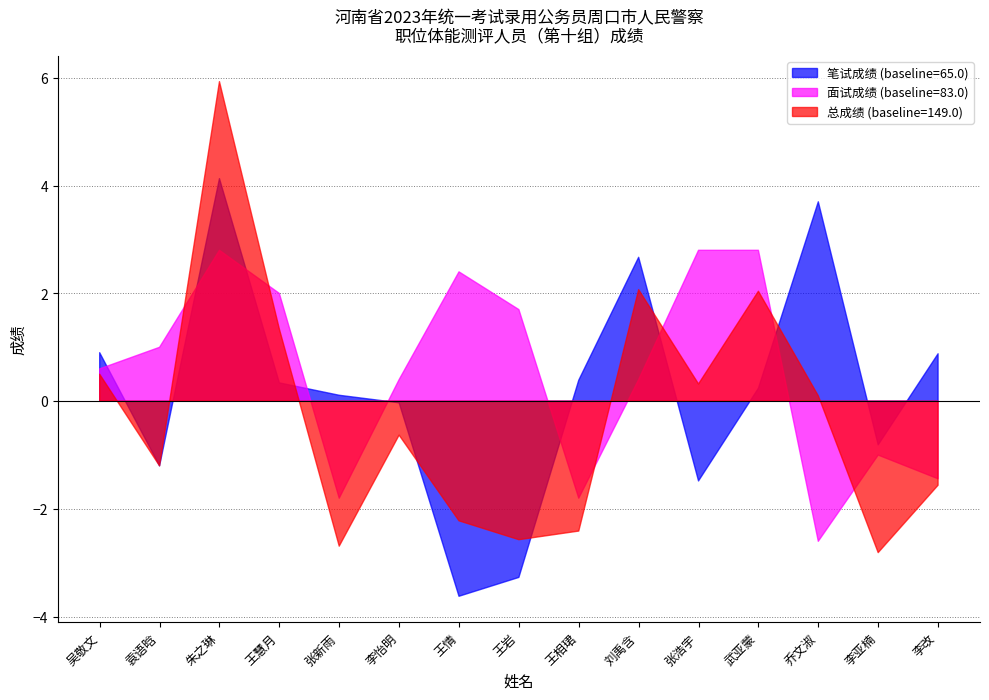

Which series has the largest total across all categories?

总成绩